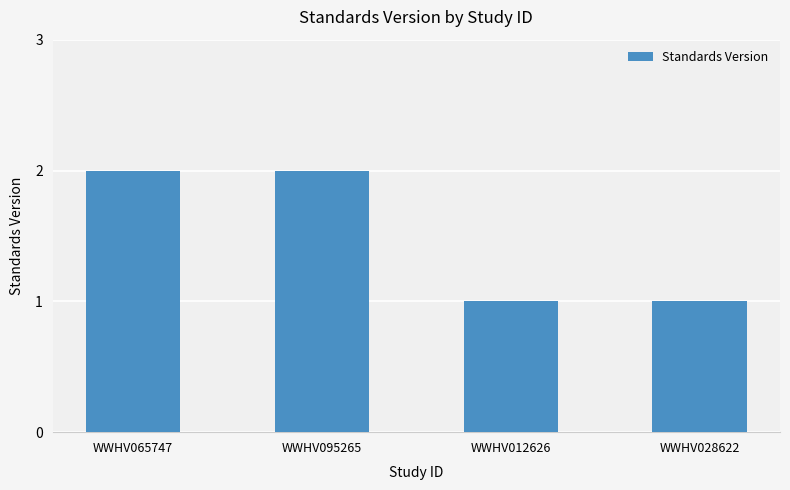

What position from the right is WWHV095265?

3